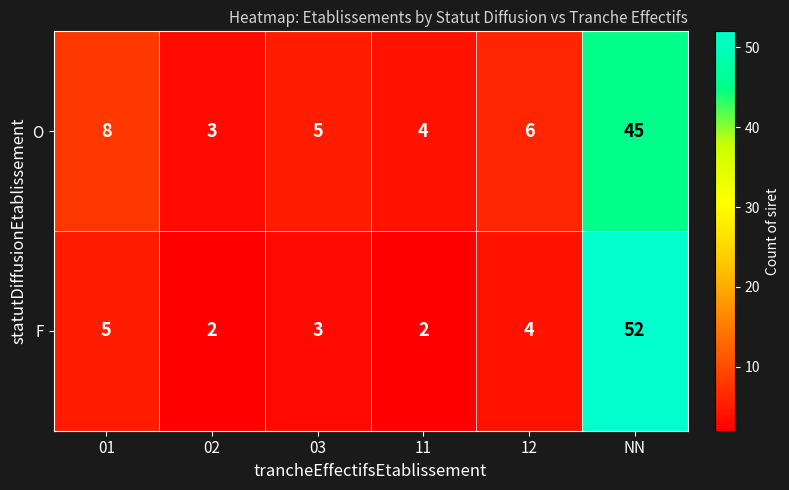

What is the maximum value shown in the chart?

52